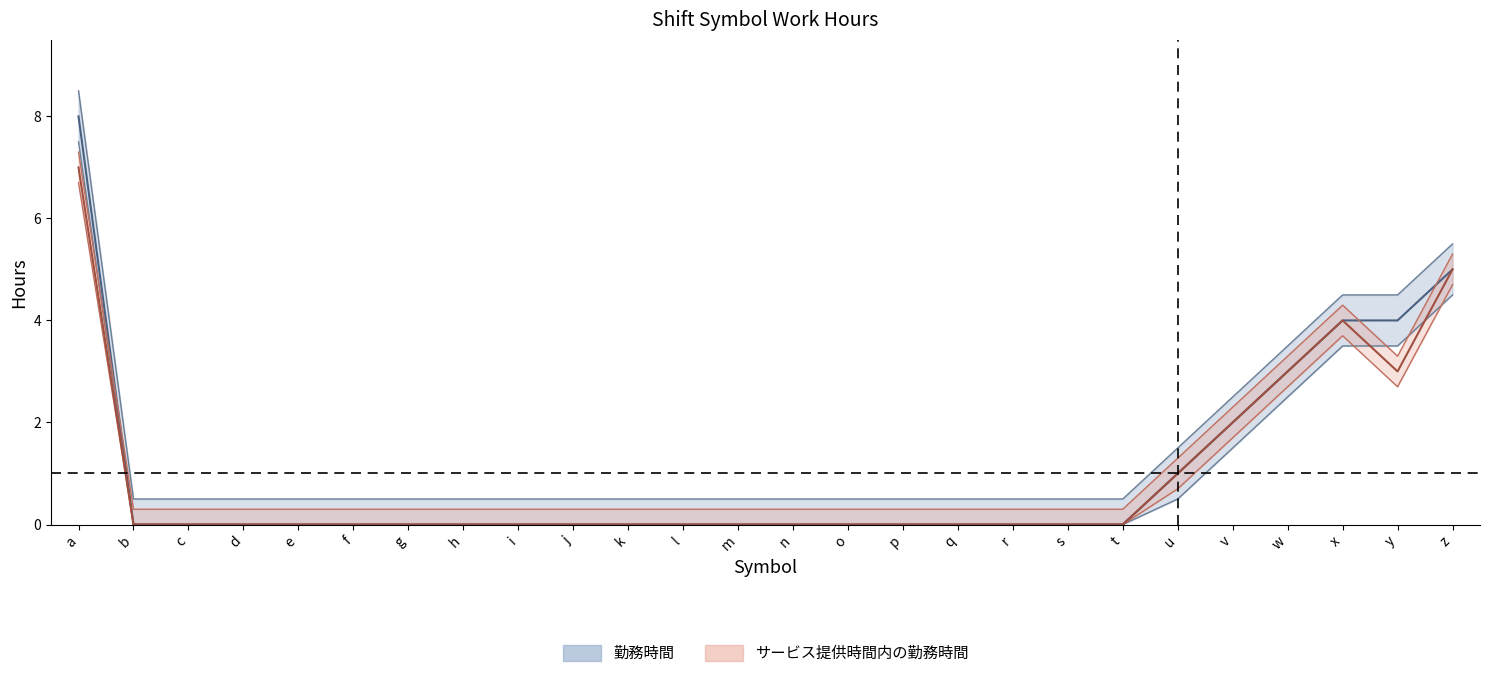

At n, list the series in order from smallest to largest.

サービス提供時間内の勤務時間, 勤務時間